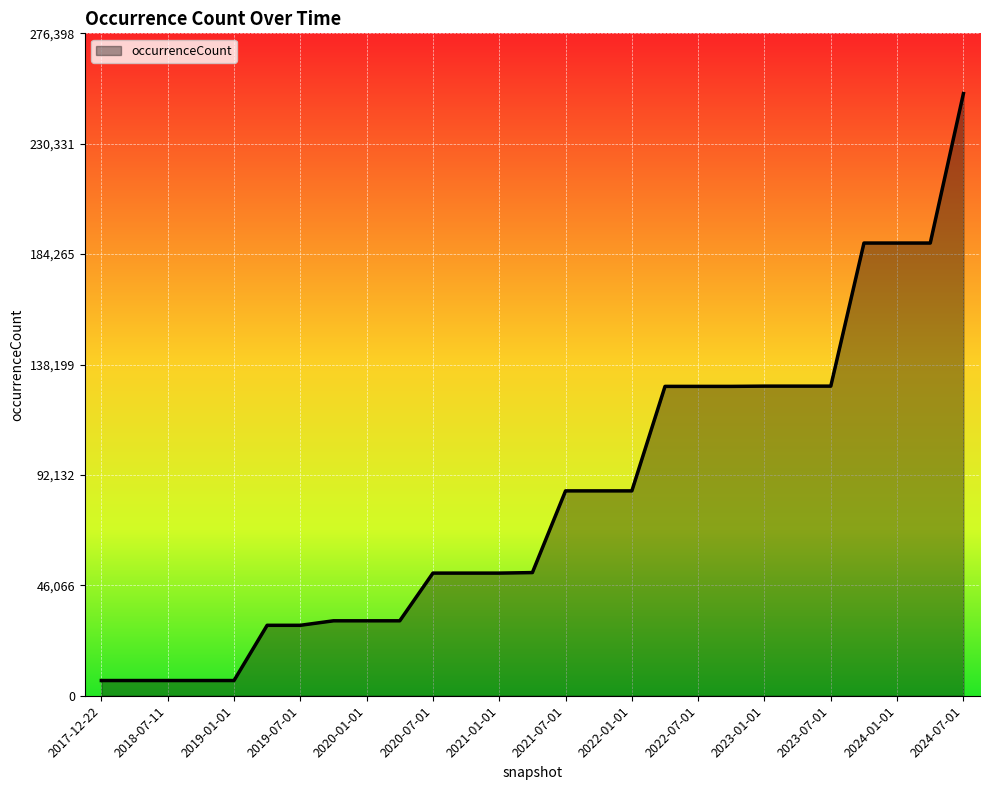

How many lines are shown in the chart?

1